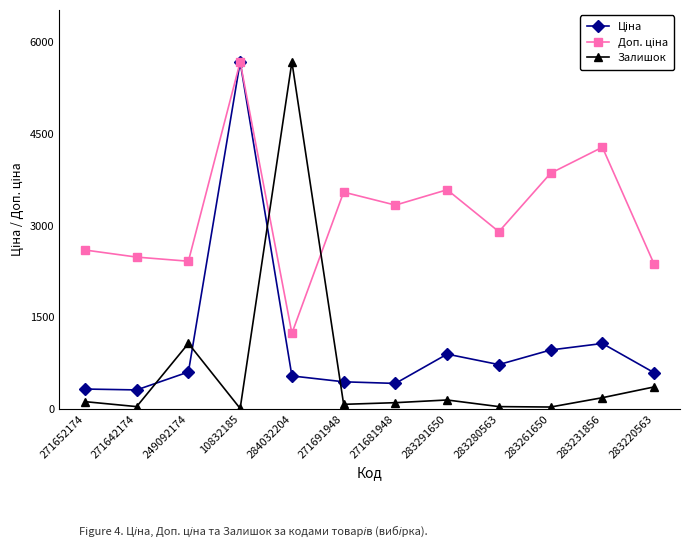

Which series has the widest spread of values?

Залишок